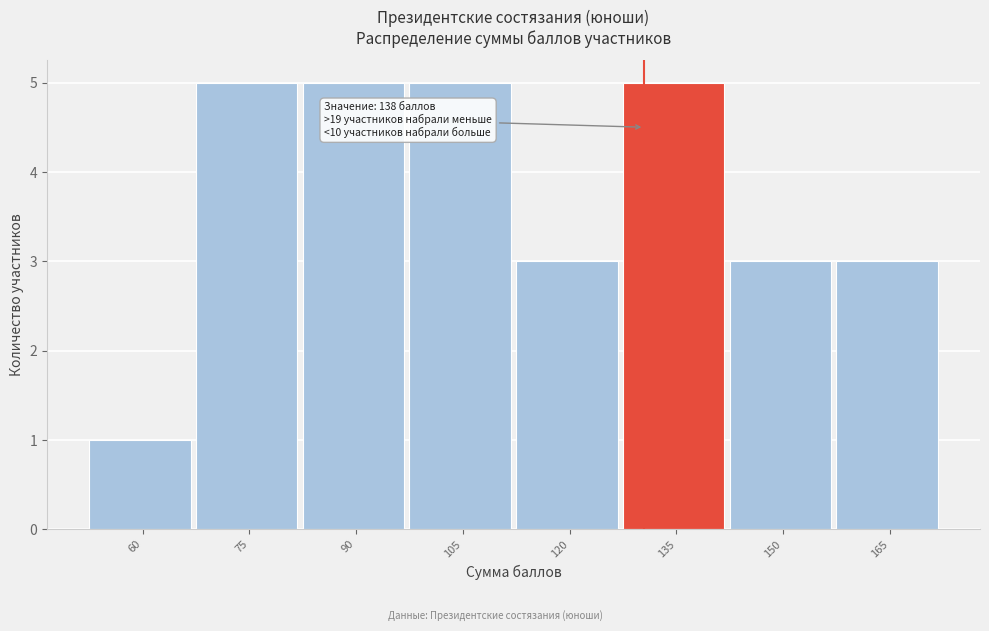

Reading left to right, transcribe all the data shown in this chart.

60=1	75=5	90=5	105=5	120=3	135=5	150=3	165=3